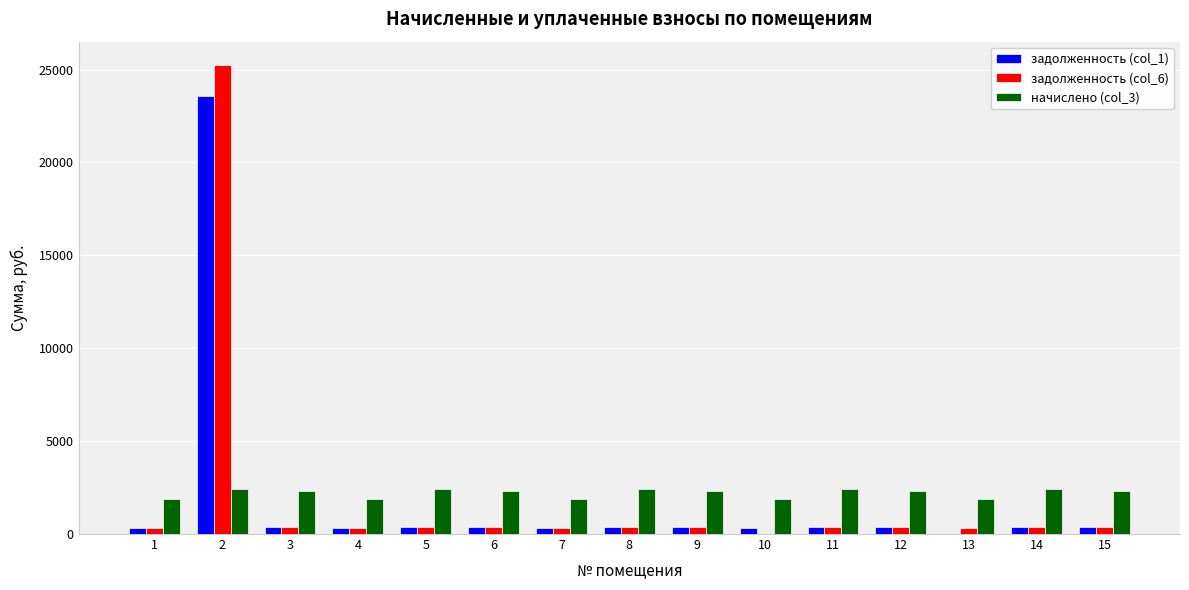

What is the greatest value displayed?

25241.4